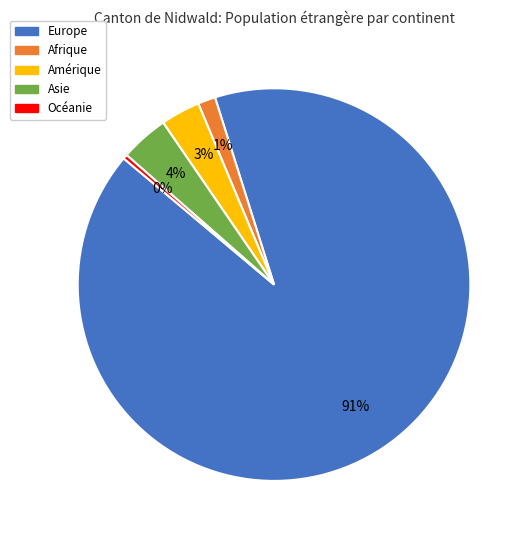

Is there any slice that represents more than half of the pie?

Yes